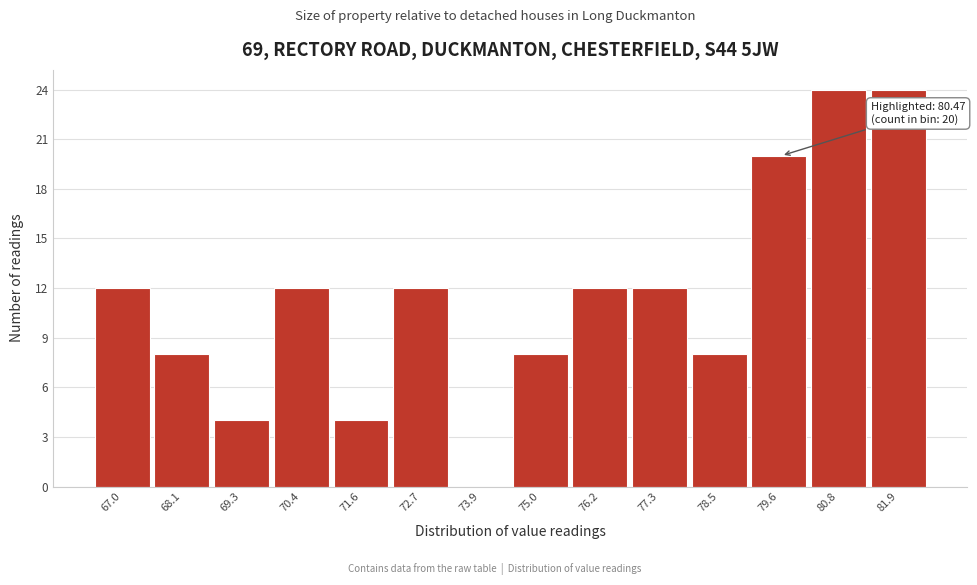

Reading left to right, extract all data points from this chart.

67.0=12	68.1=8	69.3=4	70.4=12	71.6=4	72.7=12	73.9=0	75.0=8	76.2=12	77.3=12	78.5=8	79.6=20	80.8=24	81.9=24